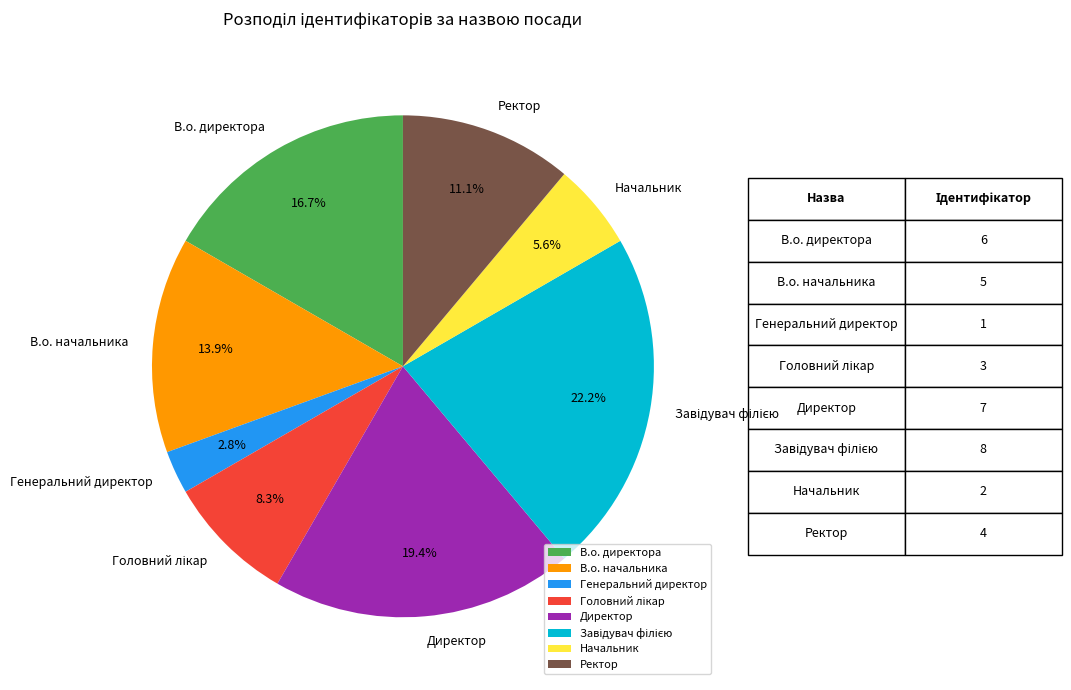

To the nearest percent, what is the difference between the largest and smallest slice percentages?

19%